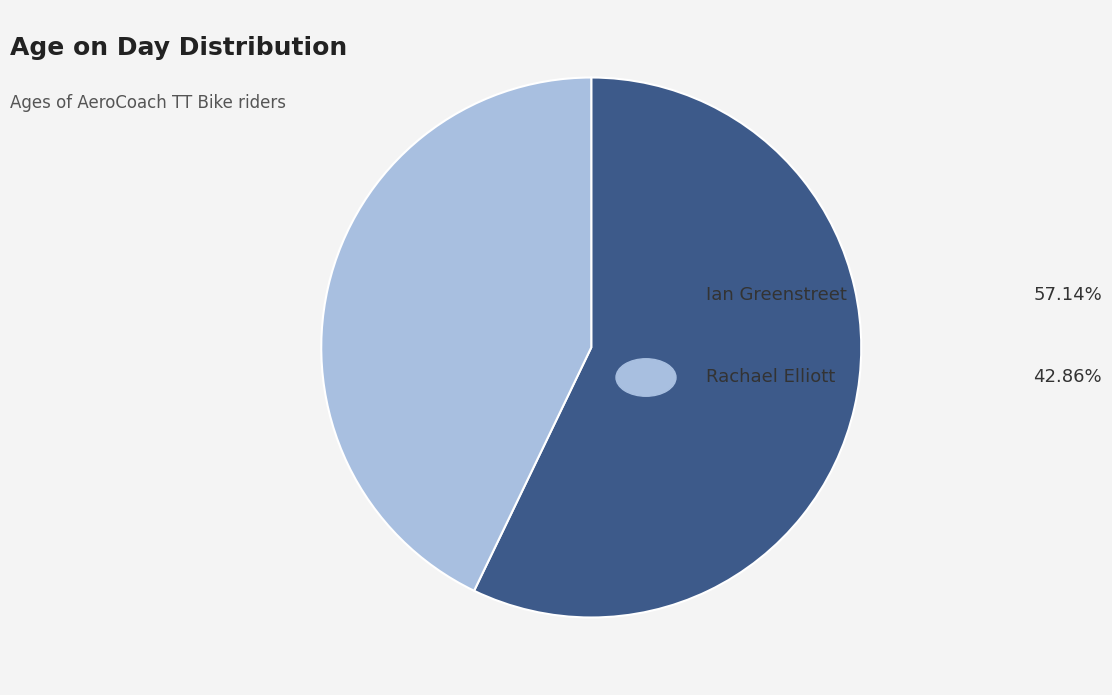

Is there a majority slice in this chart?

Yes